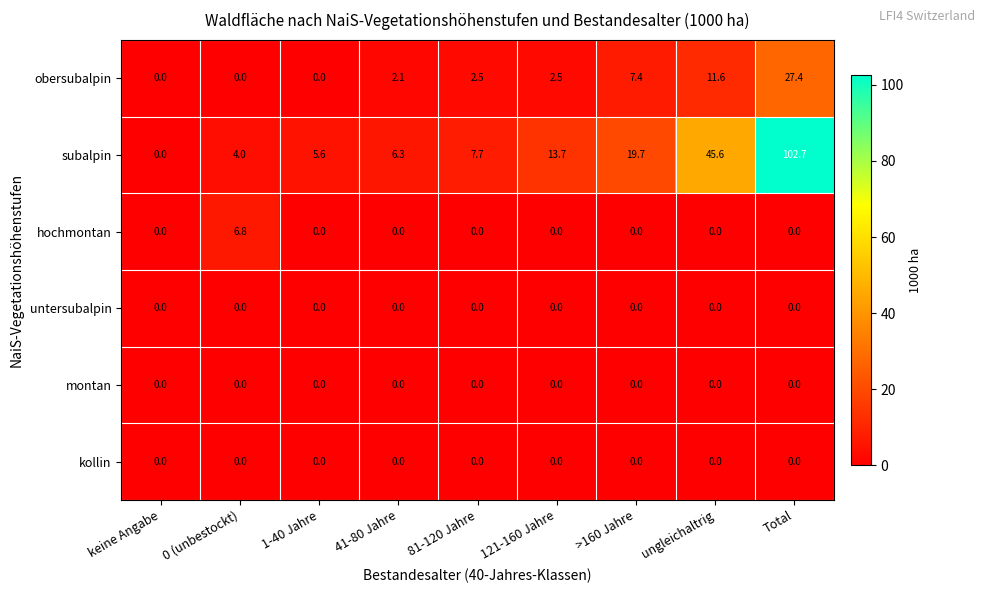

Which series has the largest range (max minus min)?

subalpin